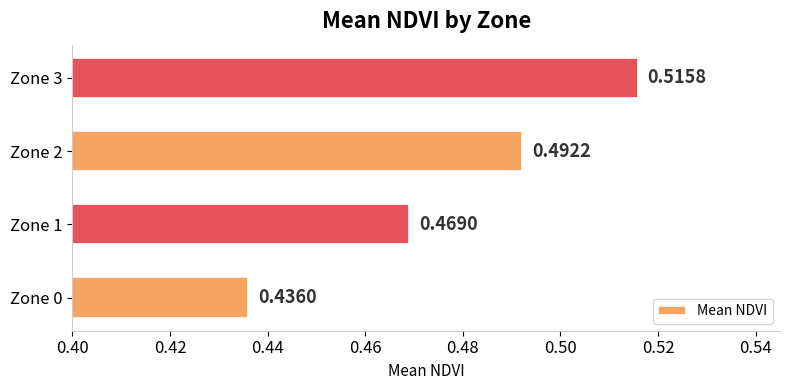

List the labels in order of value, largest first.

Zone 3, Zone 2, Zone 1, Zone 0